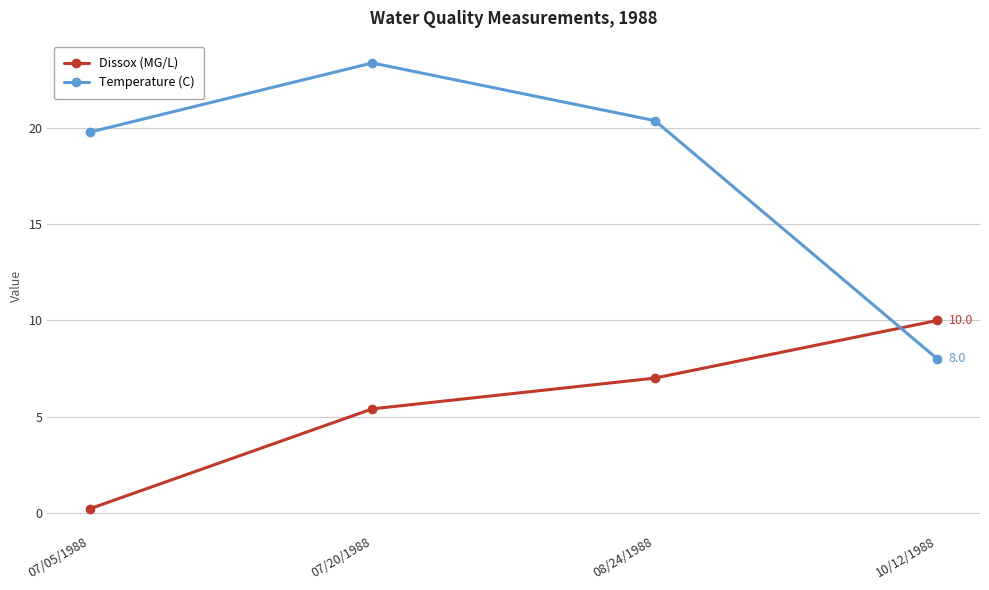

Does the chart have visible grid lines?

Yes